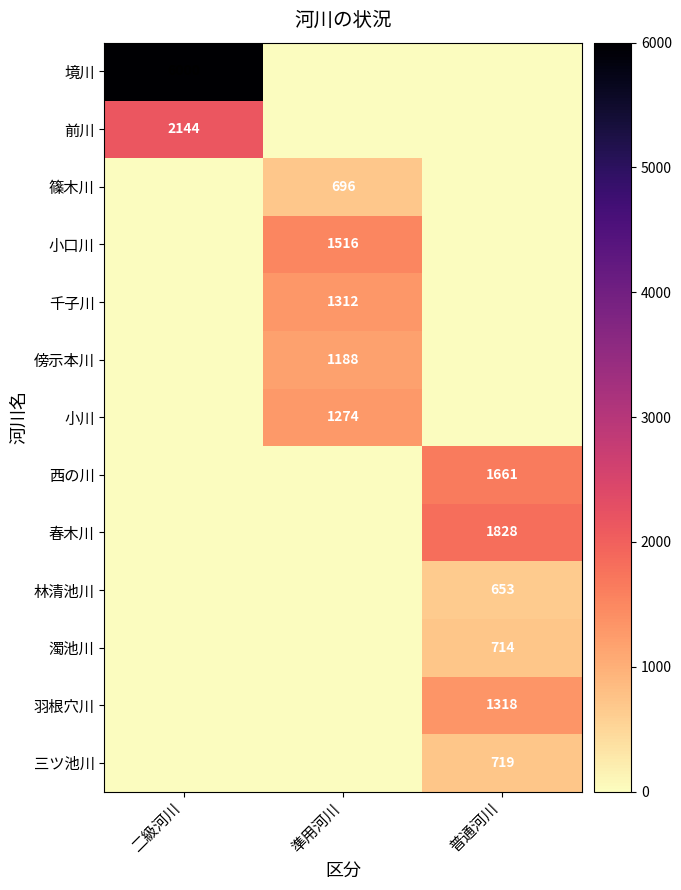

At which category is the sum across all series the highest?

二級河川